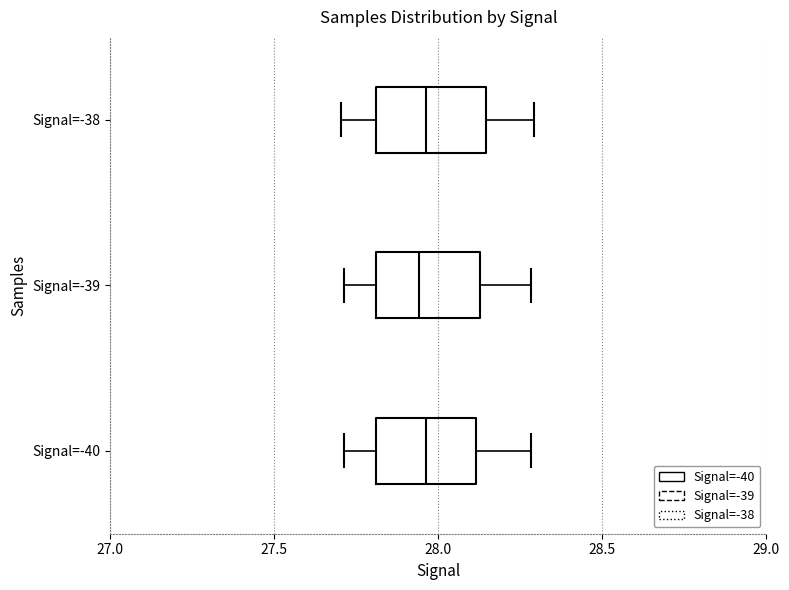

Reading bottom to top, transcribe this box plot: for each box, give where its median line is, the range the box spans, and where its two whiskers end, as read against the x-axis. The values are not printed on the chart, so give them approximately, as read against the axis.

Signal=-40: median 27.95, box 27.80 to 28.10, whiskers 27.70 to 28.30
Signal=-39: median 27.95, box 27.80 to 28.15, whiskers 27.70 to 28.30
Signal=-38: median 27.95, box 27.80 to 28.15, whiskers 27.70 to 28.30